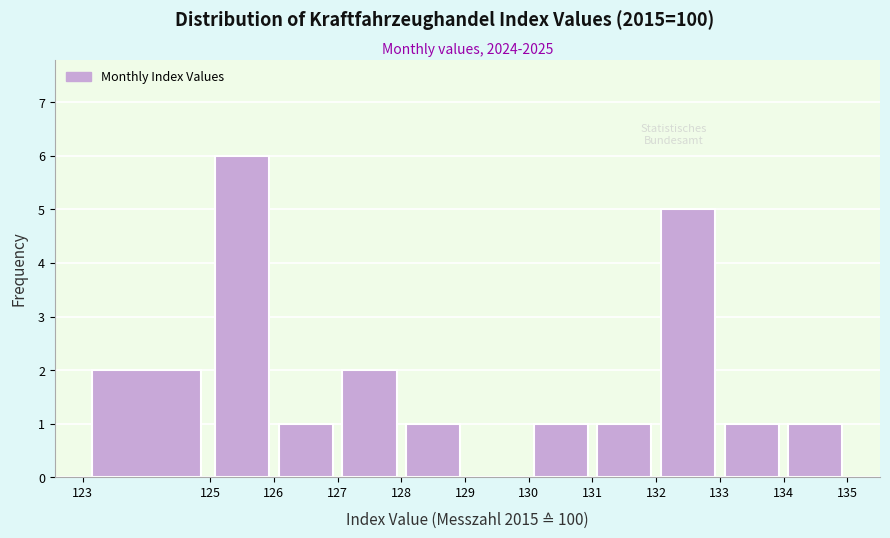

What is the height of the bar covering 130 to 131 on the x-axis? The values are not printed on the chart, so give them approximately, as read against the axis.

1